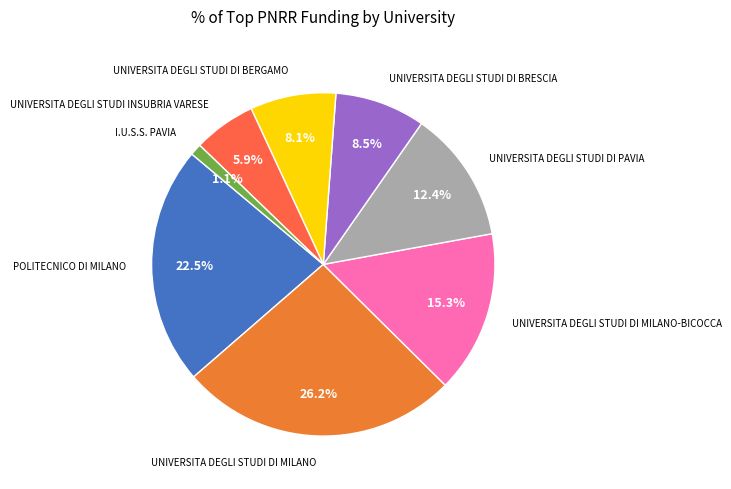

How many segments does this pie chart have?

8